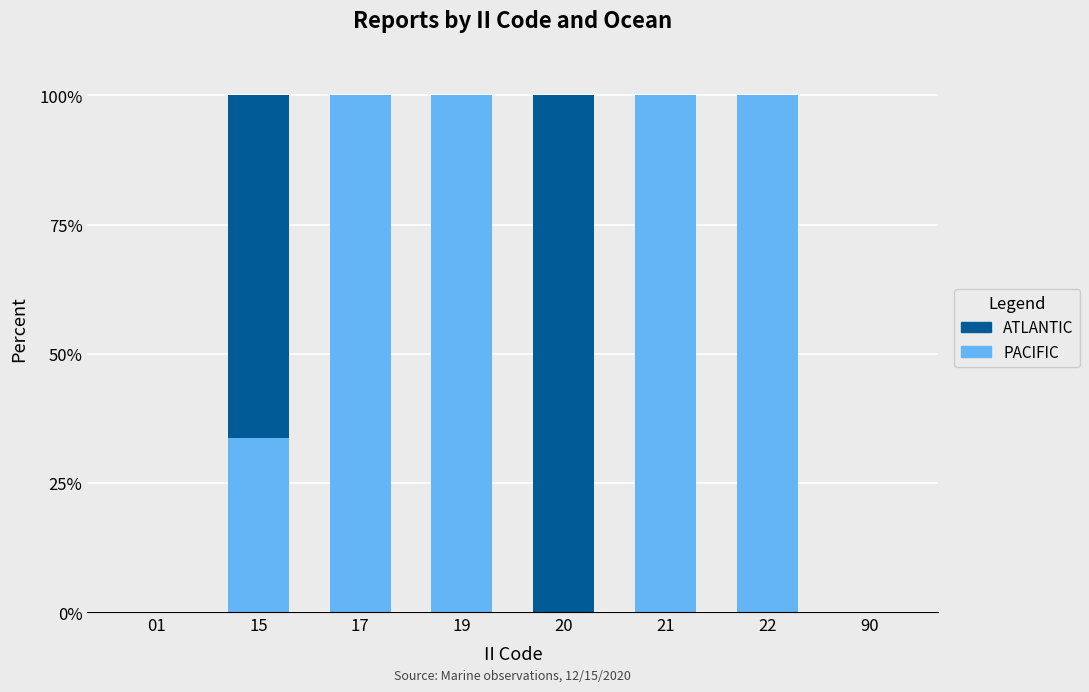

What is the sum of all PACIFIC values?

433.6